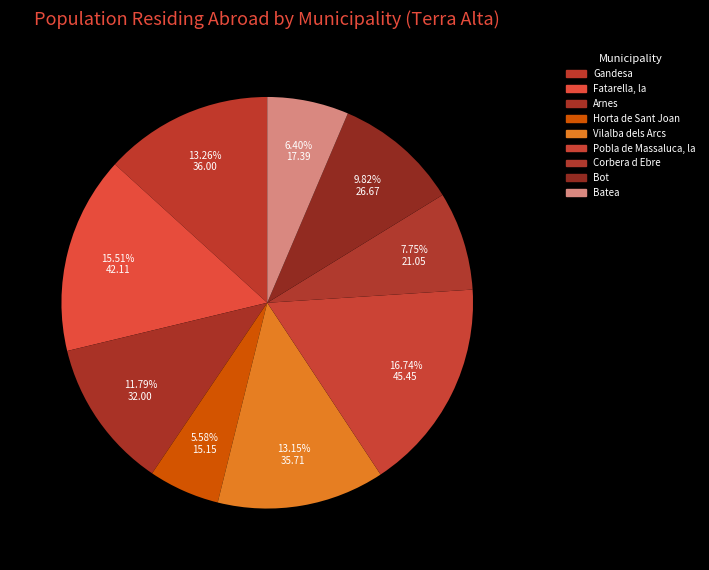

Count the number of slices in the pie.

9